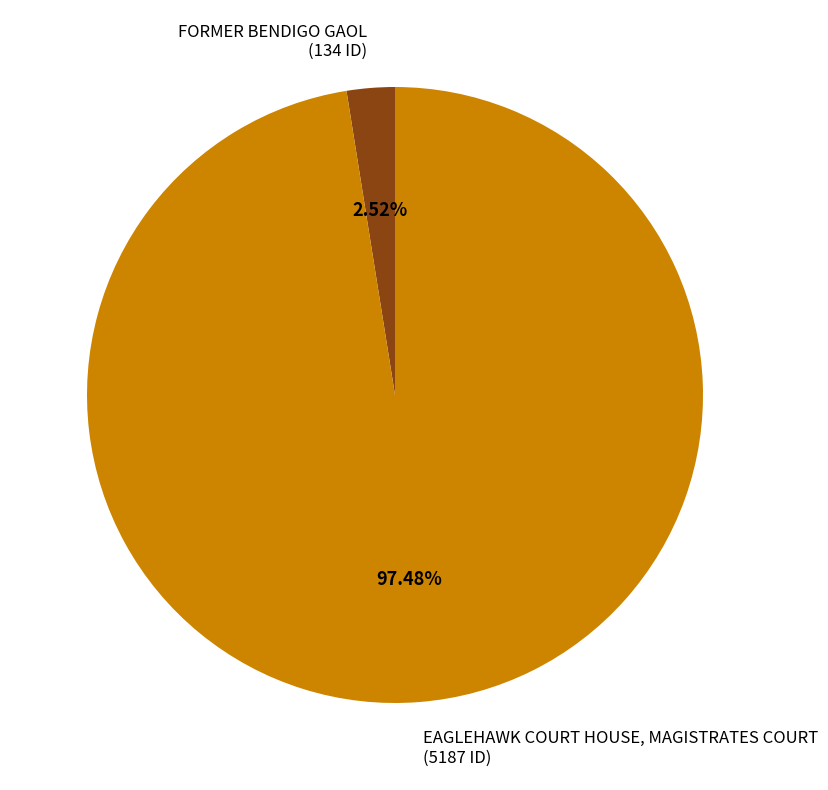

Which slice represents more than half of the pie?

EAGLEHAWK COURT HOUSE, MAGISTRATES COURT